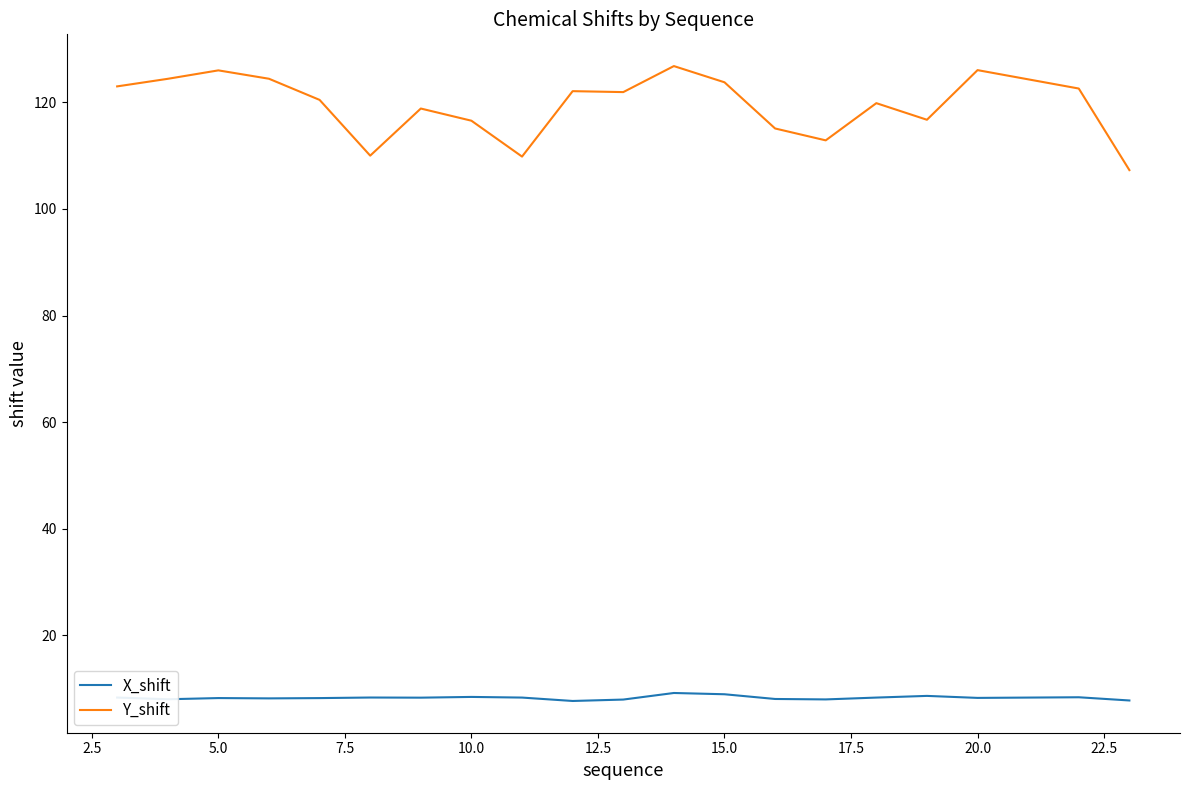

True or false: Y_shift and X_shift cross at least once.

False